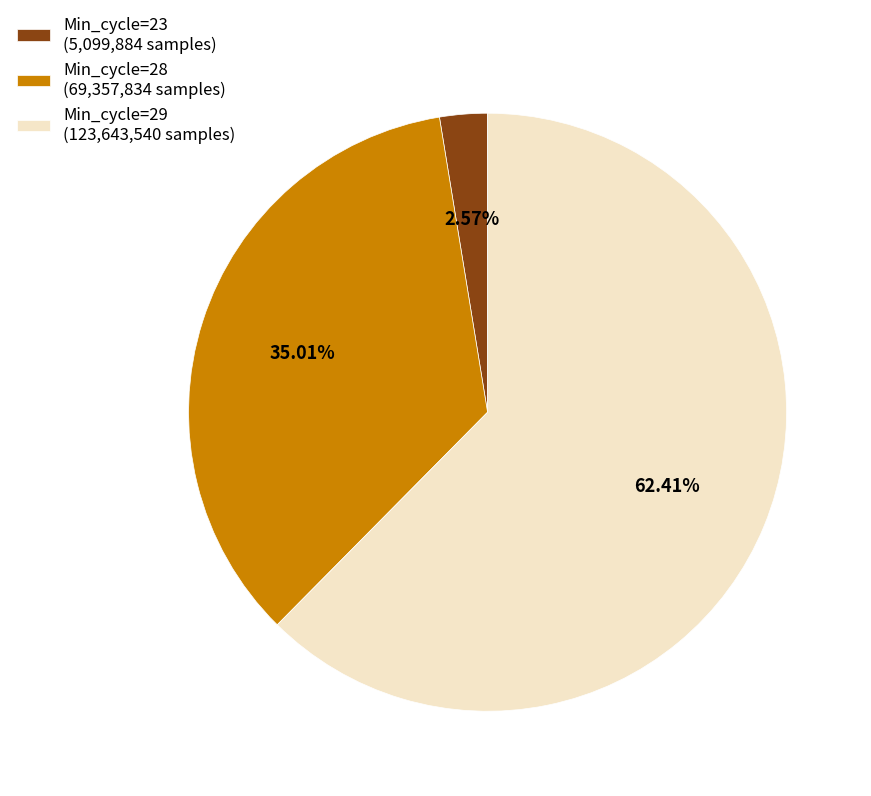

Which slice is the largest?

Min_cycle=29 (123,643,540 samples)